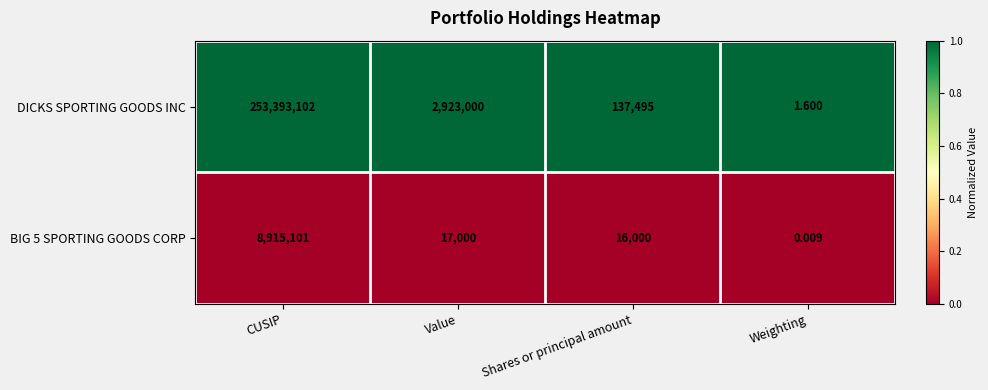

Which category has the highest value across all series?

CUSIP